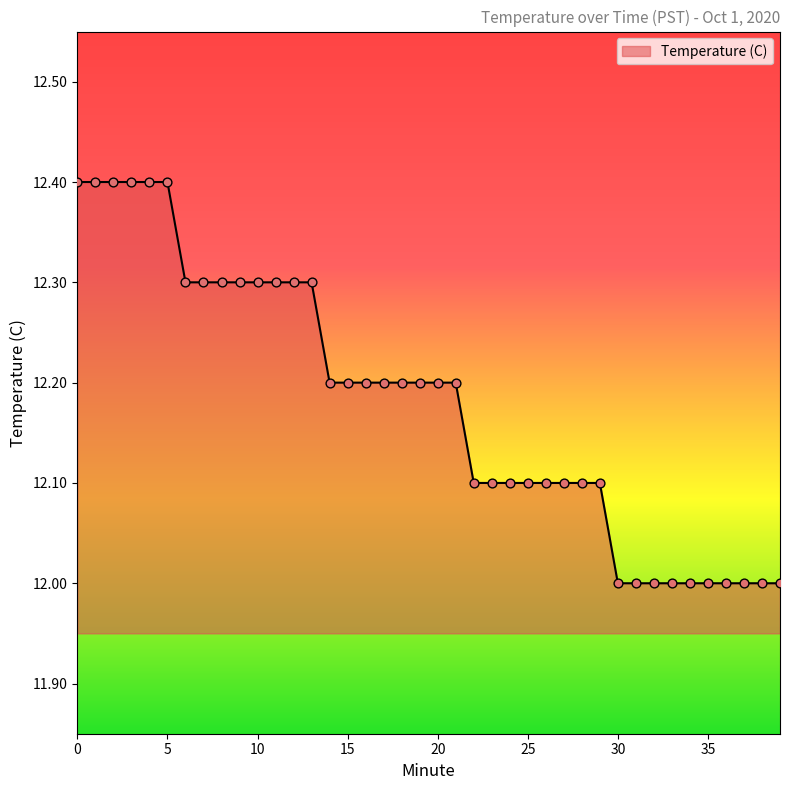

What is the maximum value shown in the chart?

12.4